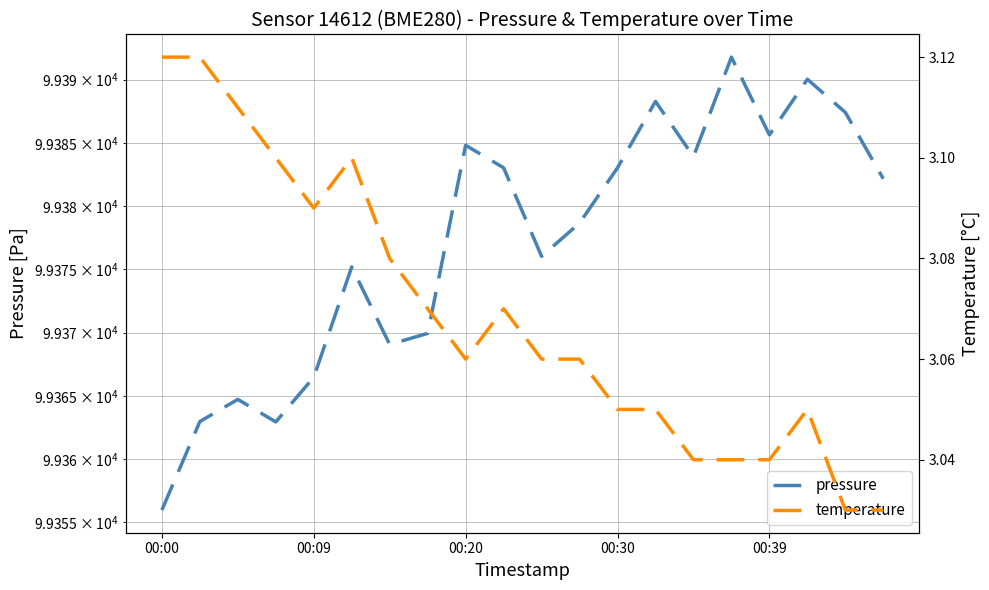

True or false: pressure and temperature cross at least once.

False